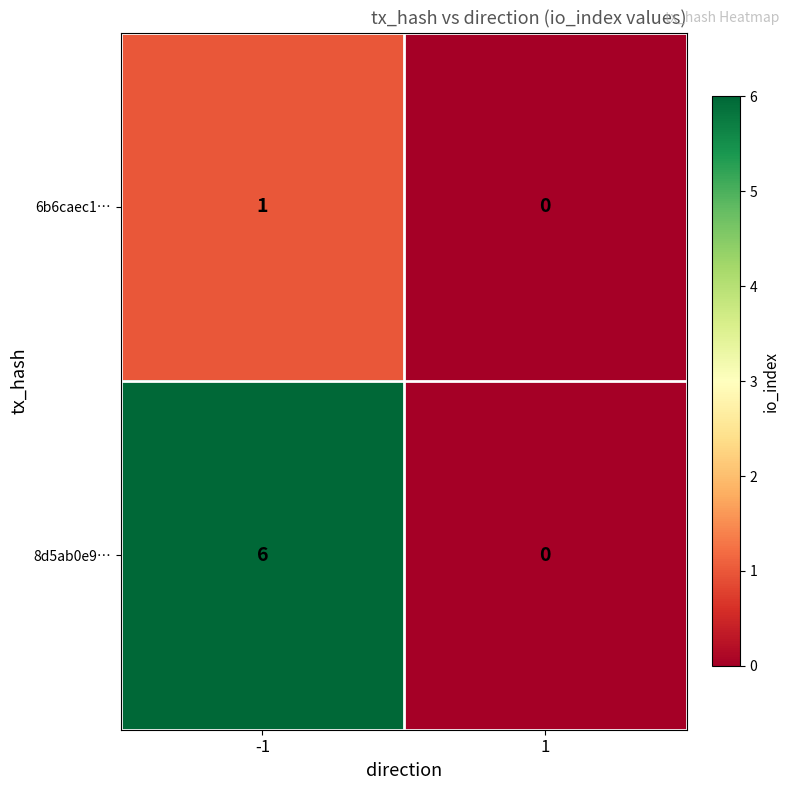

List the series in order of their peak value, highest first.

8d5ab0e9…, 6b6caec1…